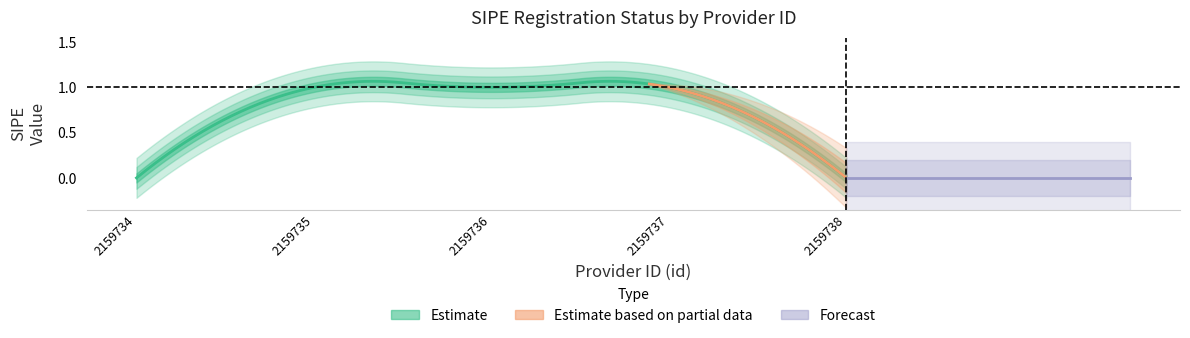

True or false: the data shows 1 at 2159735.

False